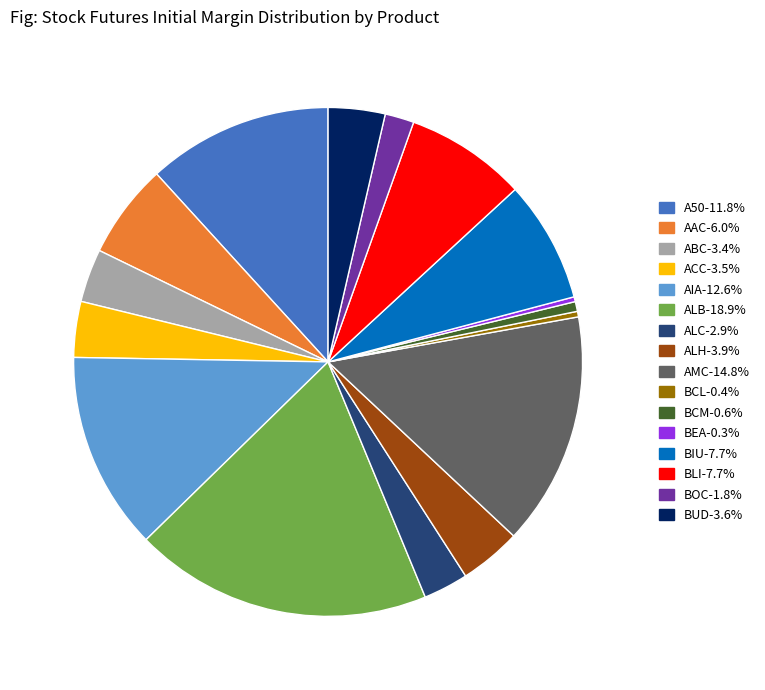

Is AAC-6.0% the majority of the pie?

No